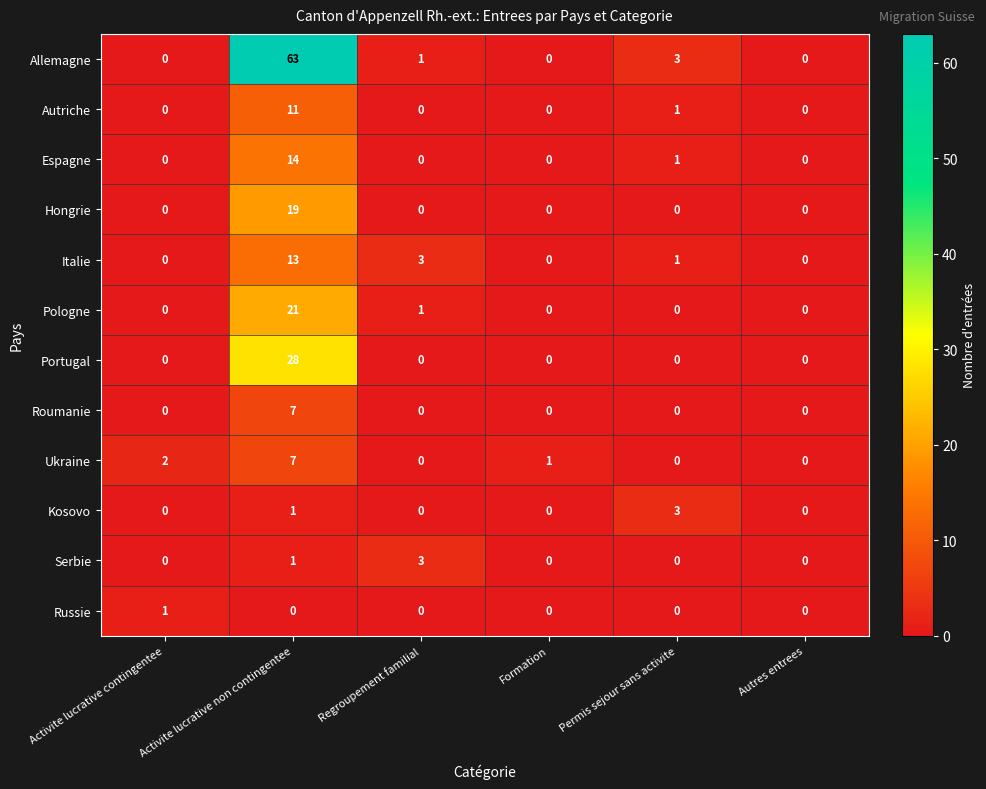

What is the total value across all series at Formation?

1